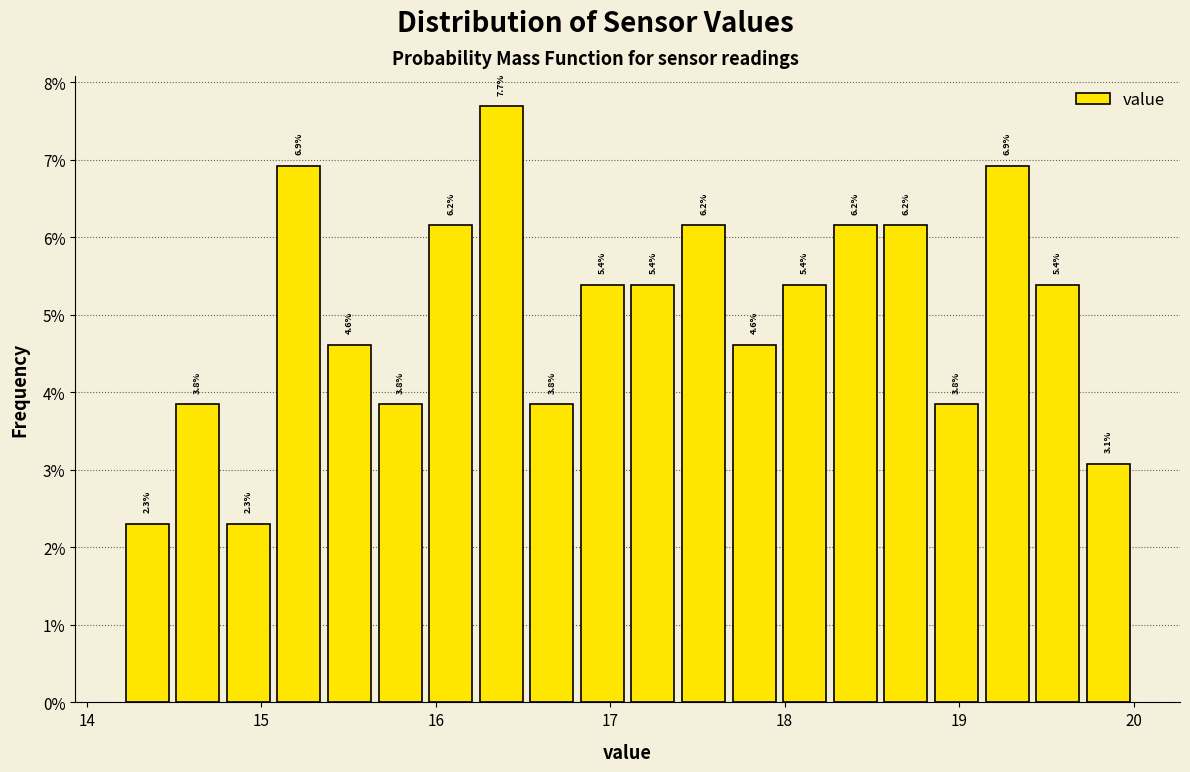

Read against the x-axis, roughly where is the centre of the tallest bar?

16.4